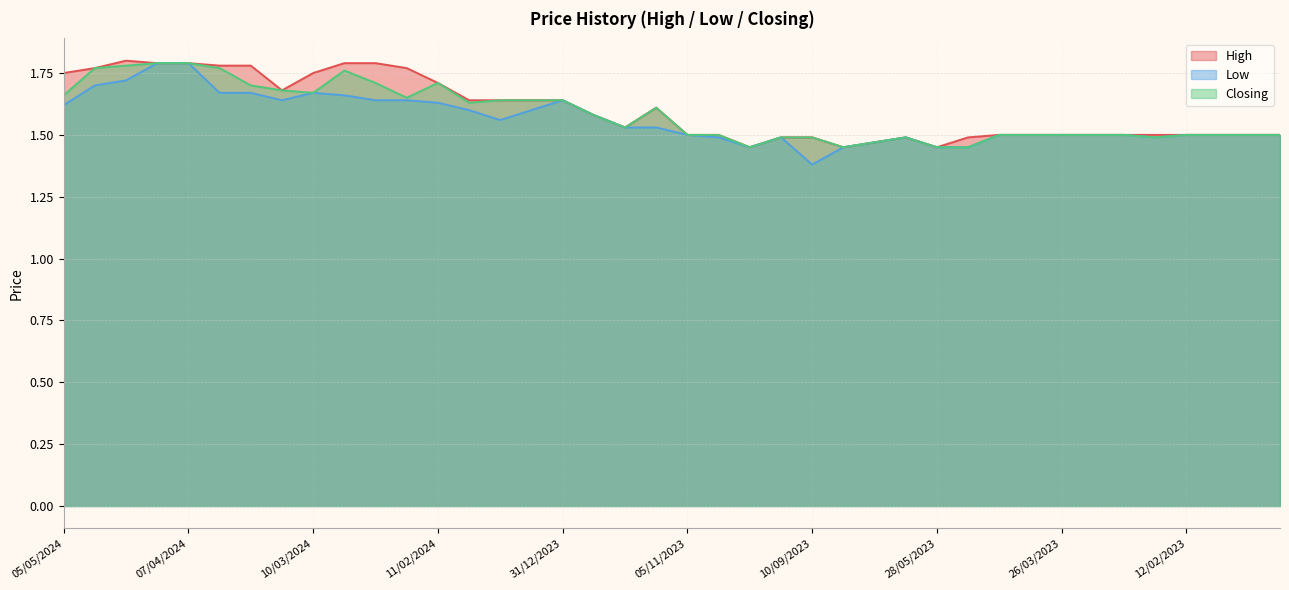

The value of Low at 17/03/2024 is 1.6. True or false?

True